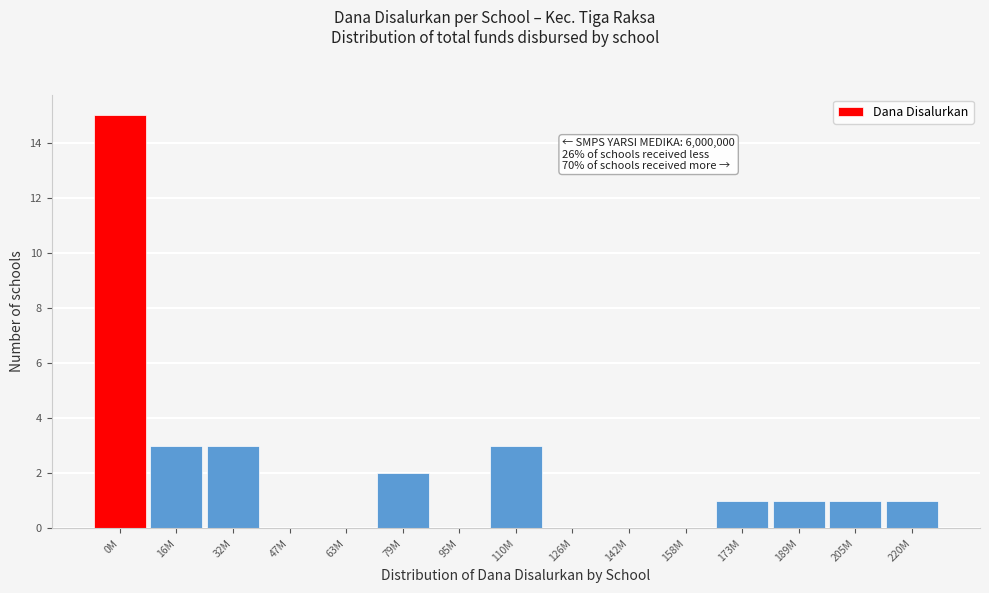

Reading left to right, what are all the values shown in this chart?

0M=15	16M=3	32M=3	47M=0	63M=0	79M=2	95M=0	110M=3	126M=0	142M=0	158M=0	173M=1	189M=1	205M=1	220M=1